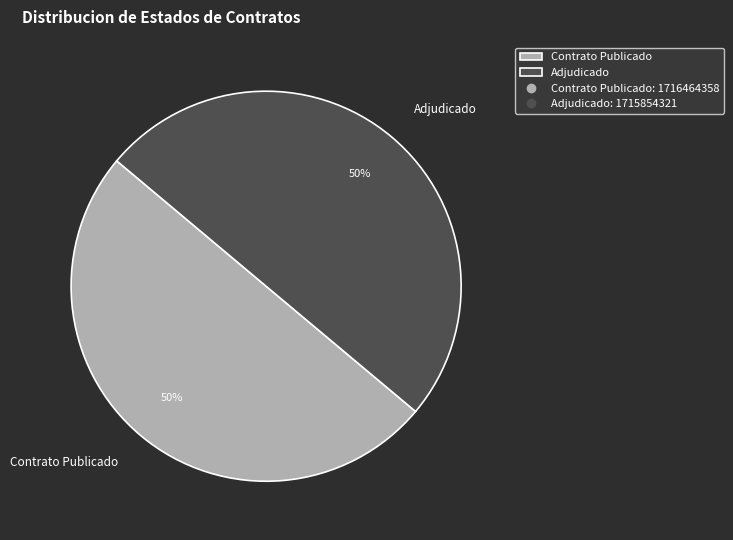

What percentage is the Contrato Publicado slice, to the nearest percent?

50%